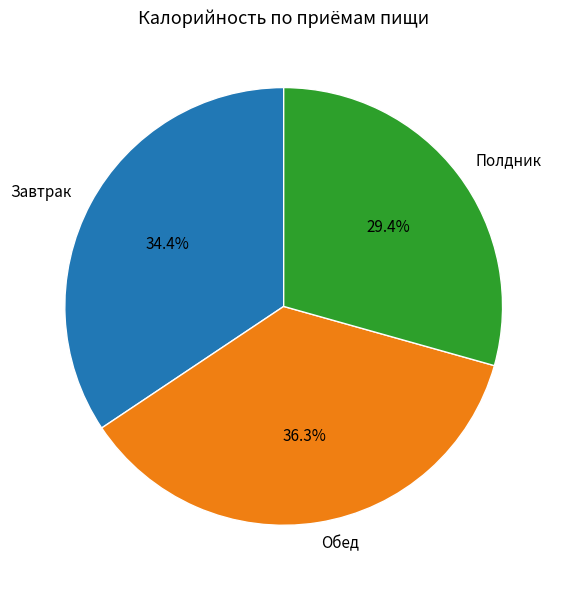

Is there any slice that represents more than half of the pie?

No